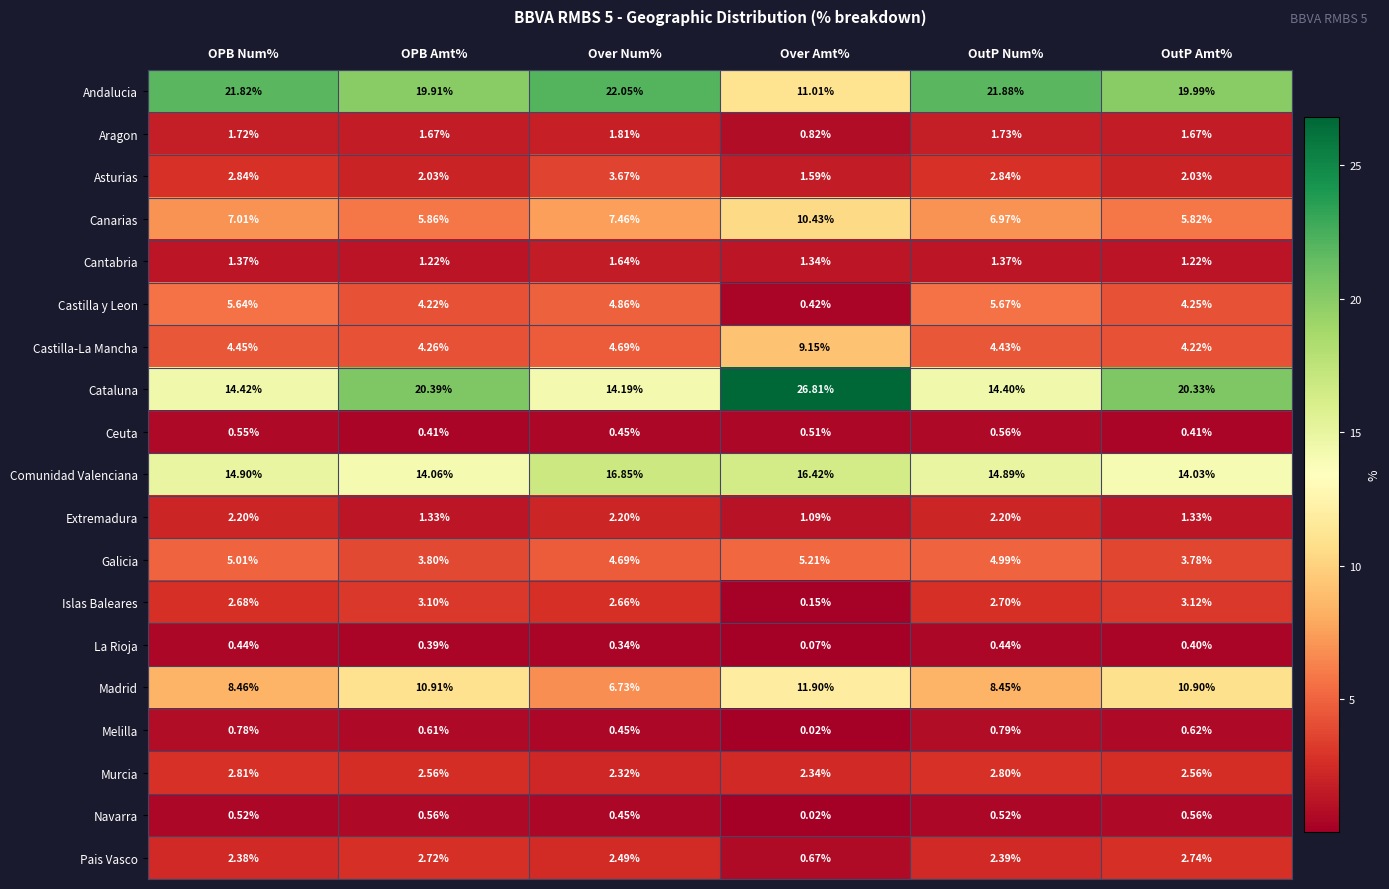

How many distinct data groups are displayed?

19